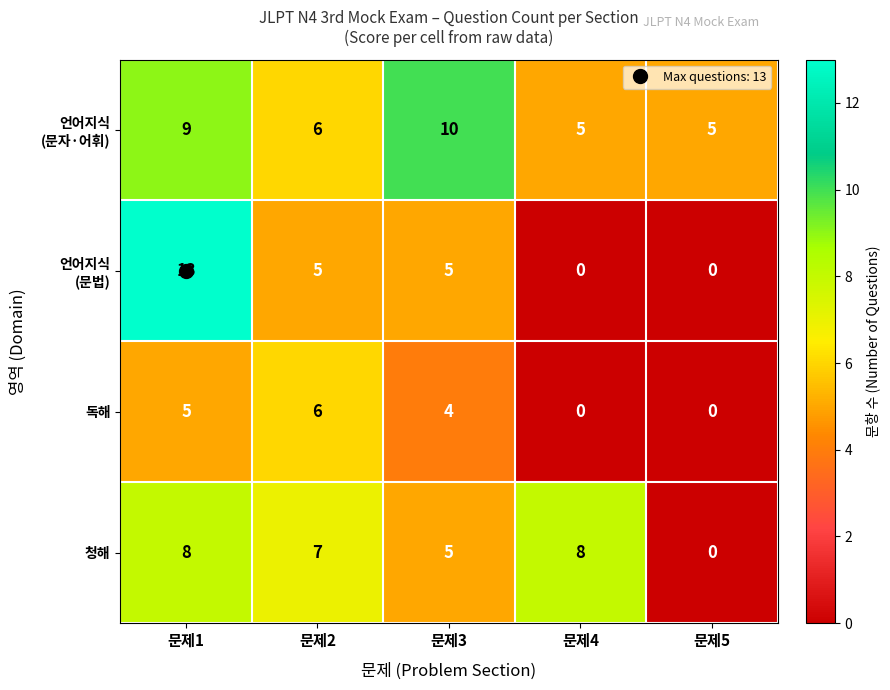

What is the difference between the second highest and second lowest values in the 청해 series?

3